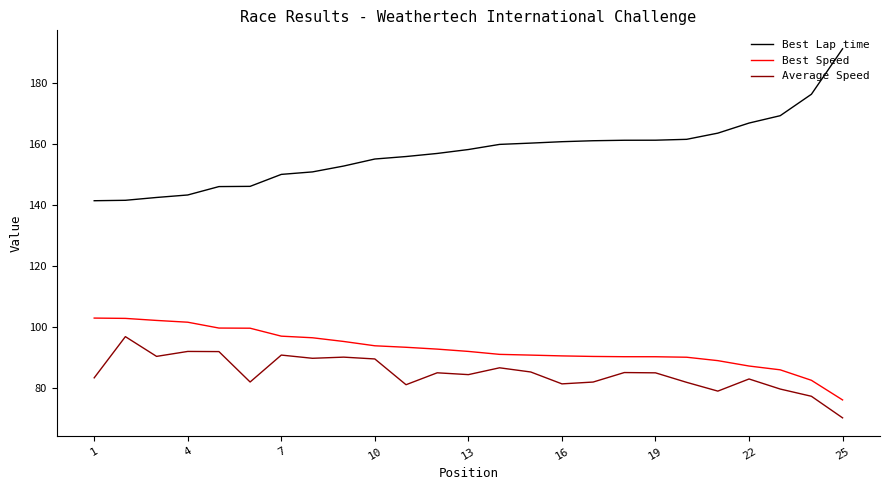

True or false: Average Speed and Best Speed cross at least once.

False